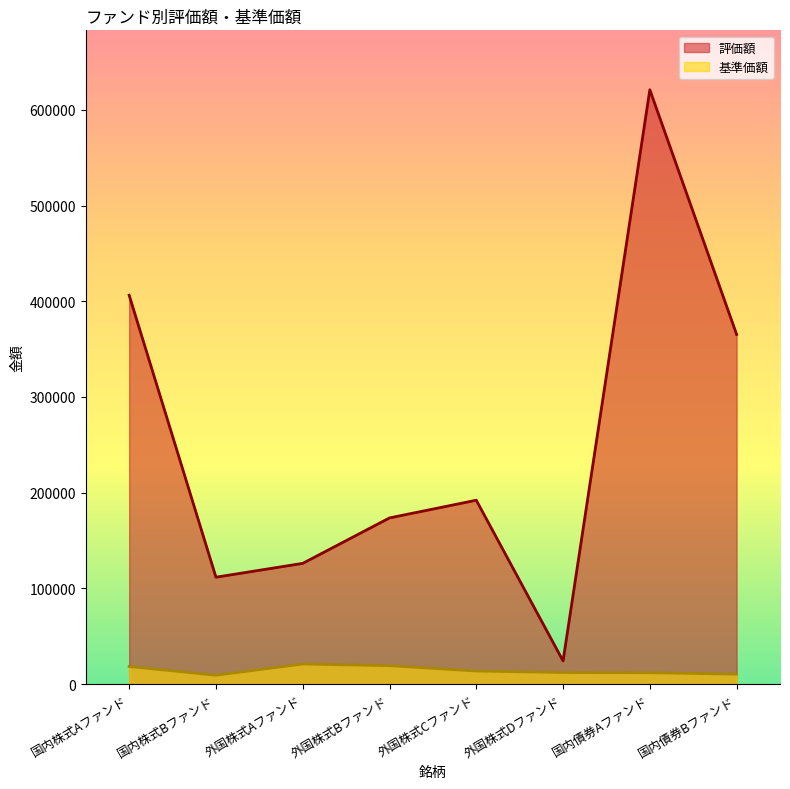

What is the total value across all series at 外国株式Aファンド?

147196